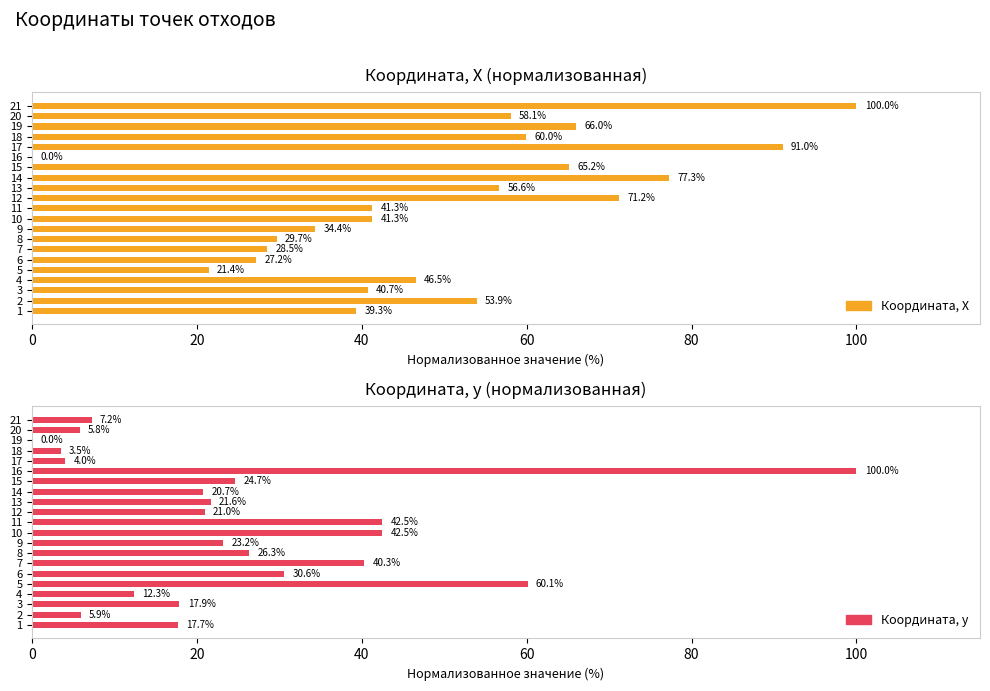

Which series has the widest spread of values?

Координата, Х